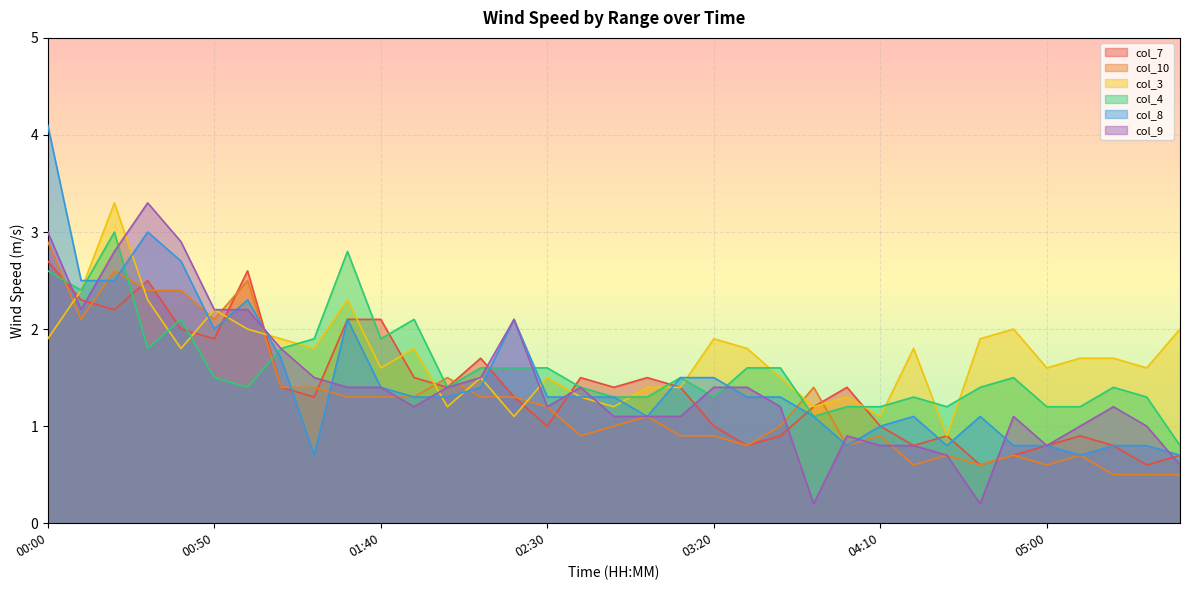

Count the number of data series in this chart.

6